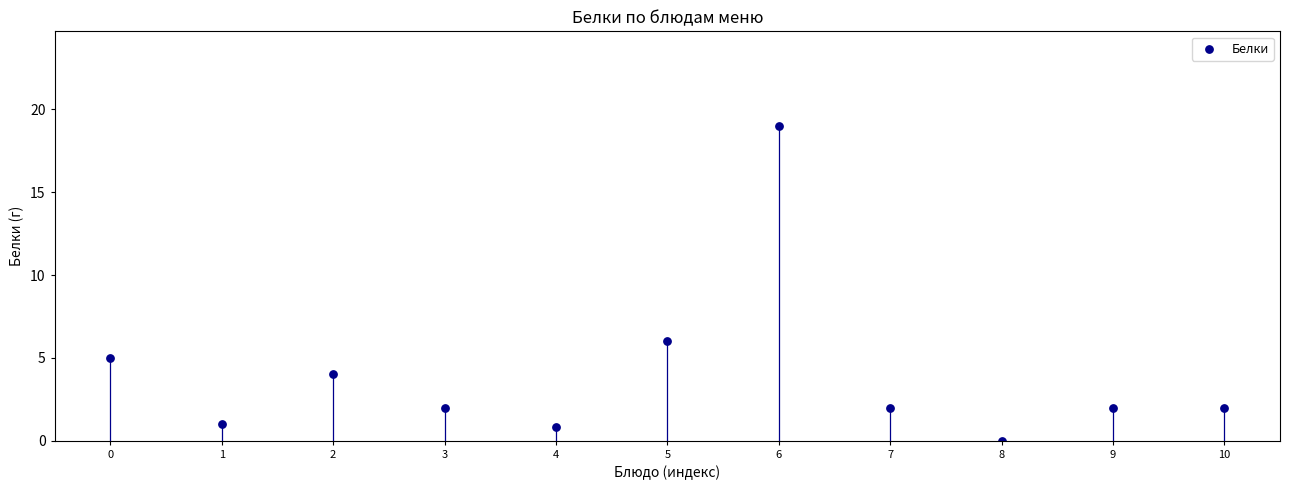

What is the range of Y values (max minus min)?

19.0